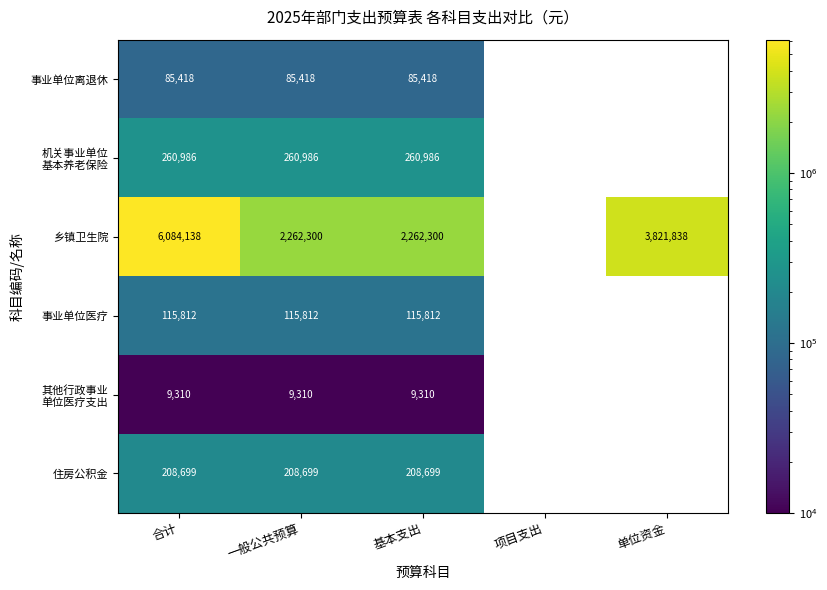

How many categories are shown in the chart?

5